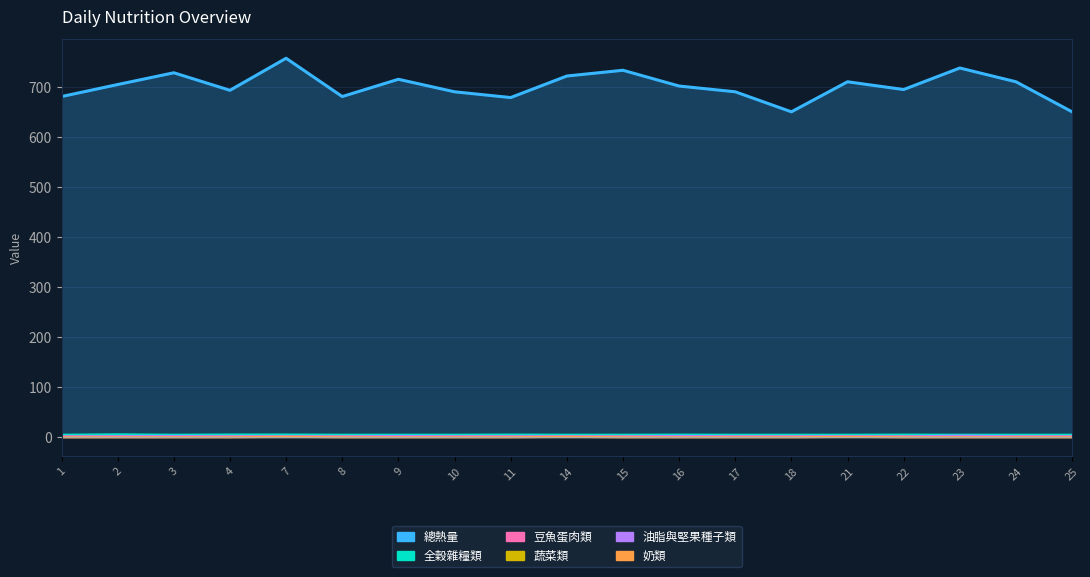

At which category does 全穀雜糧類 reach its first local peak?

2